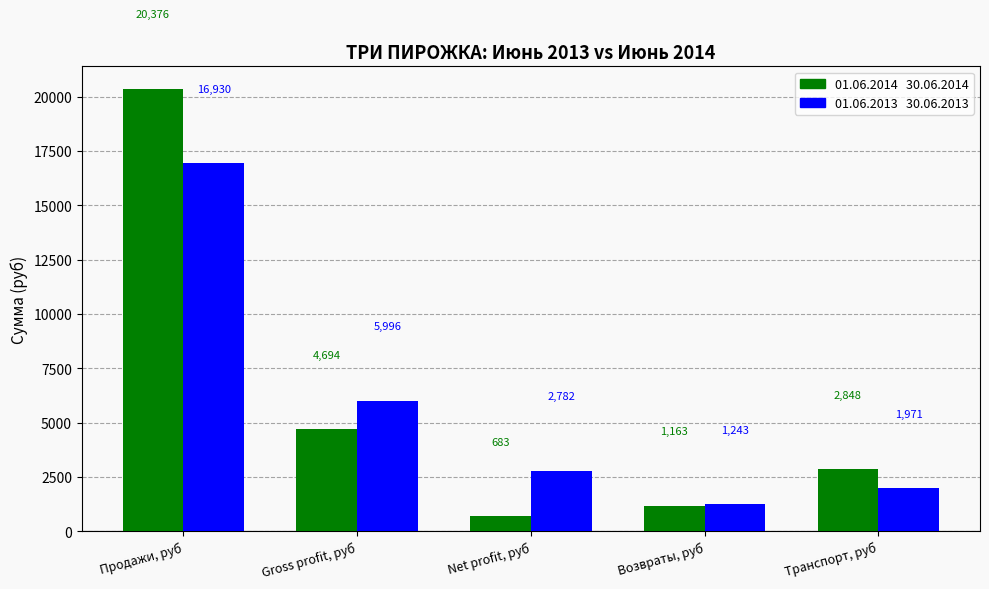

Does the chart contain any negative values?

No